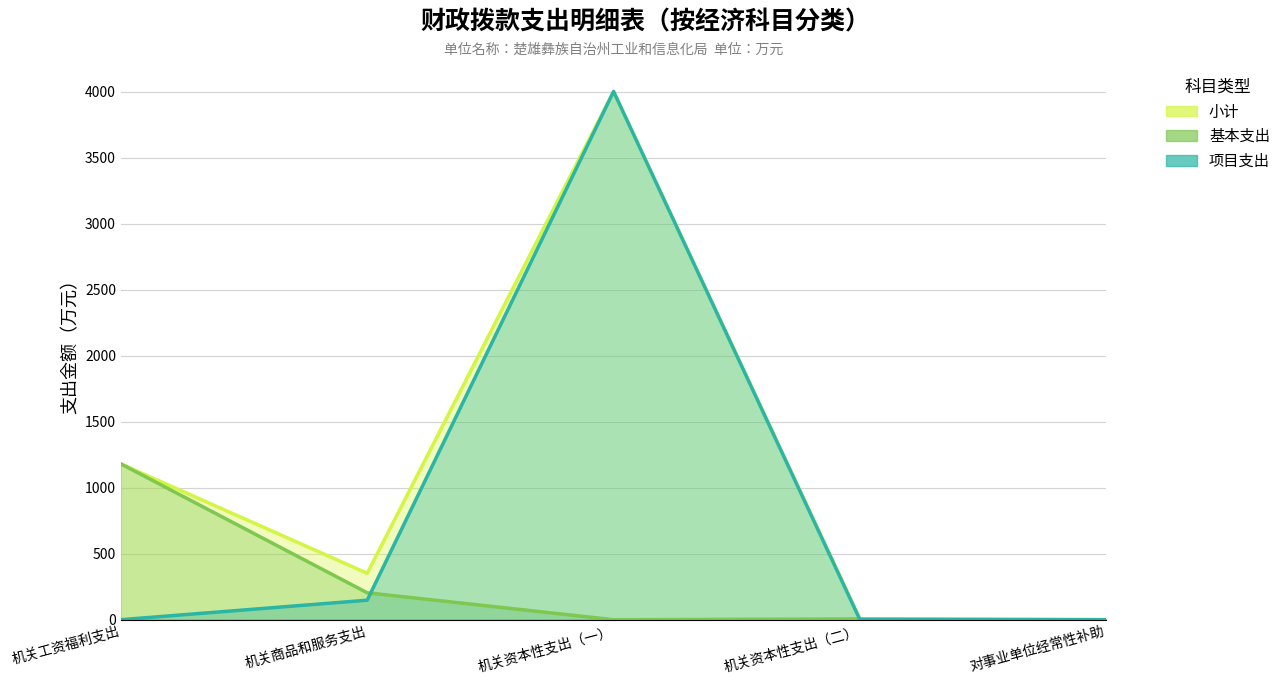

What is the value of the 小计 point at the 4th from the left?

5.8